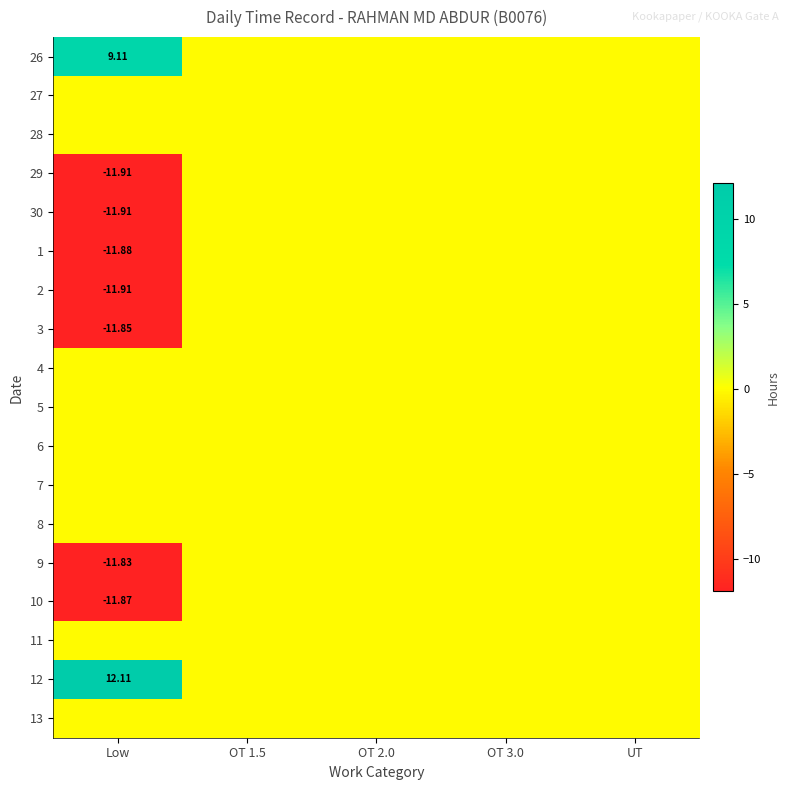

Which label corresponds to the largest value in the chart?

Low